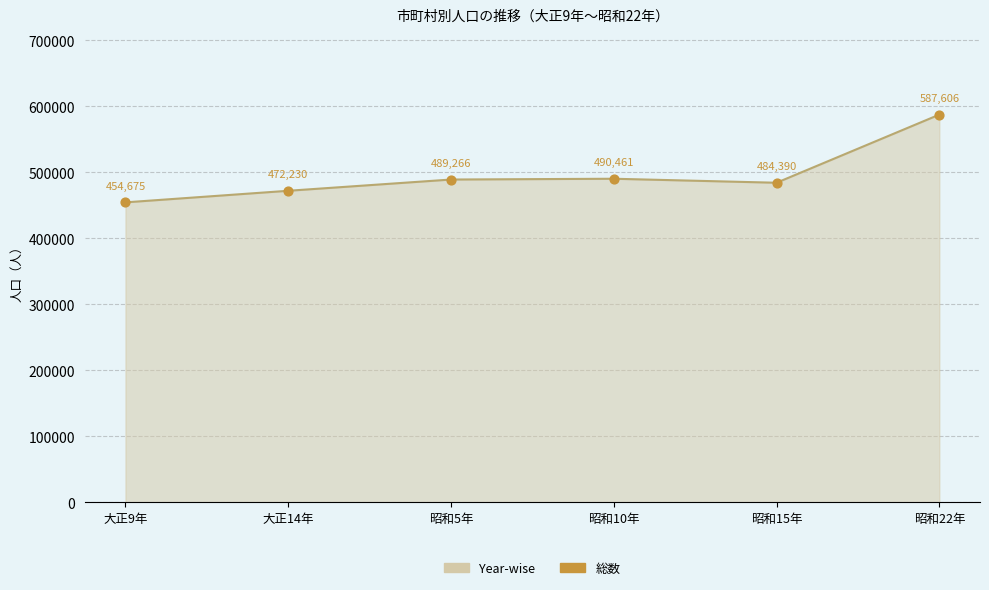

What is the change in value from 昭和10年 to 昭和22年?

+97145